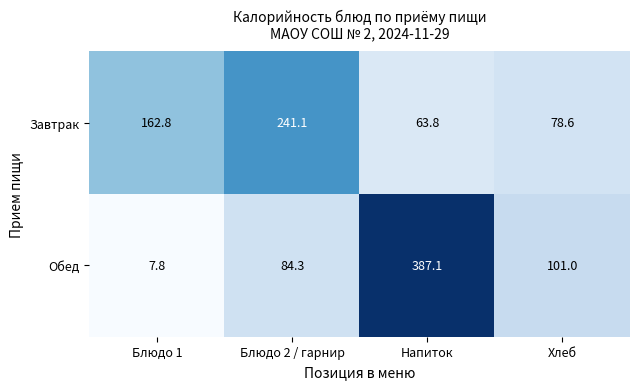

Reading left to right, what are all the values shown in this chart?

Завтрак: 162.8	241.1	63.8	78.6
Обед: 7.8	84.3	387.1	101.0